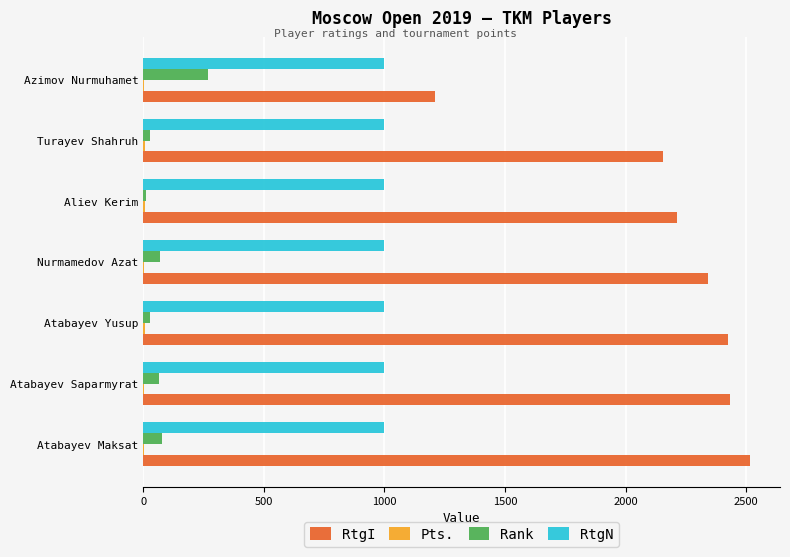

True or false: RtgN has a value of 1000.0 at Nurmamedov Azat.

True